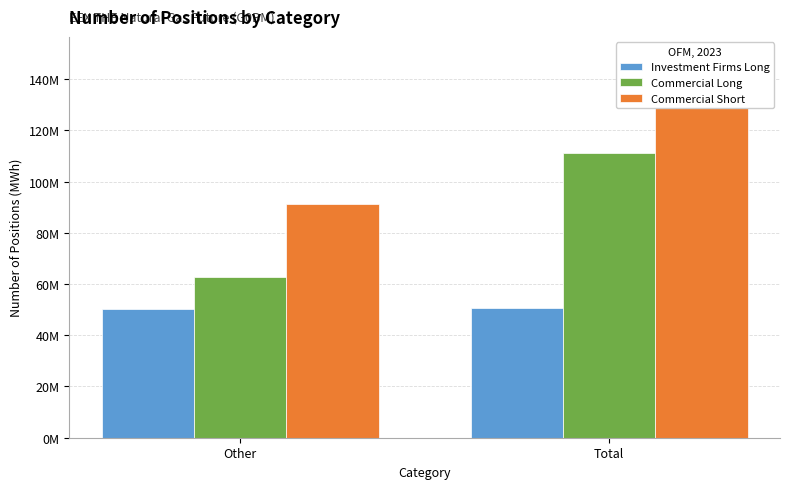

What is the spread (max minus min) of values at Total?

98518173